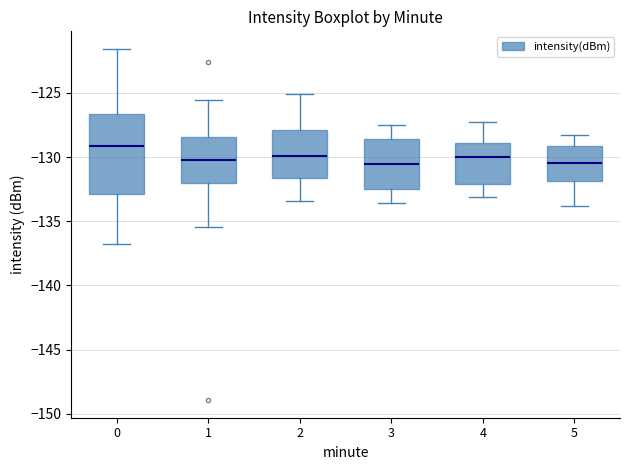

Which box's median line is the highest?

0